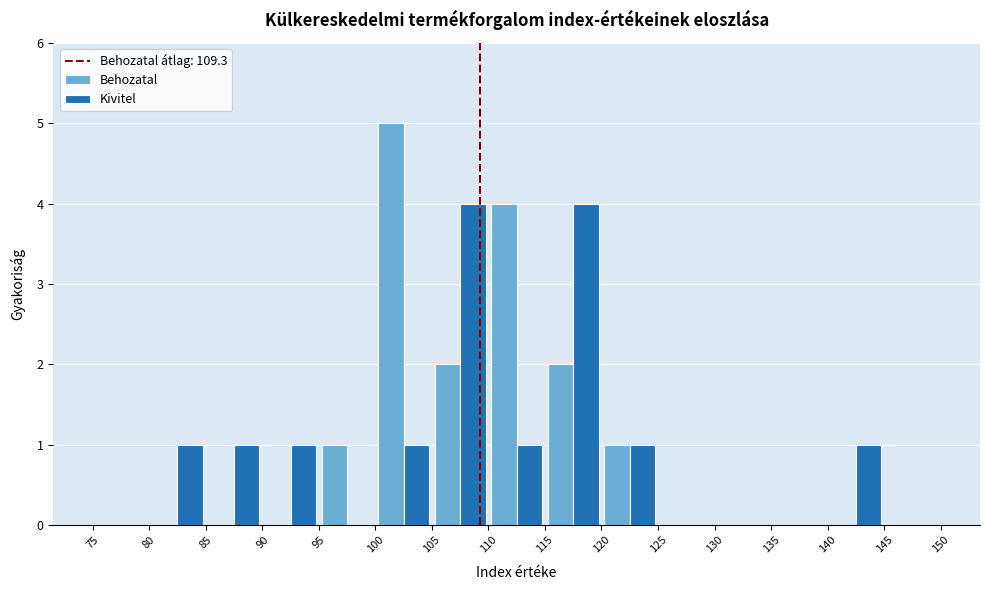

Reading left to right, list every range on the x-axis with the height of the bar of each series over it. The values are not printed on the chart, so give them approximately, as read against the axis.

75 to 80: Behozatal=0	Kivitel=0
80 to 85: Behozatal=0	Kivitel=1
85 to 90: Behozatal=0	Kivitel=1
90 to 95: Behozatal=0	Kivitel=1
95 to 100: Behozatal=1	Kivitel=0
100 to 105: Behozatal=5	Kivitel=1
105 to 110: Behozatal=2	Kivitel=4
110 to 115: Behozatal=4	Kivitel=1
115 to 120: Behozatal=2	Kivitel=4
120 to 125: Behozatal=1	Kivitel=1
125 to 130: Behozatal=0	Kivitel=0
130 to 135: Behozatal=0	Kivitel=0
135 to 140: Behozatal=0	Kivitel=0
140 to 145: Behozatal=0	Kivitel=1
145 to 150: Behozatal=0	Kivitel=0